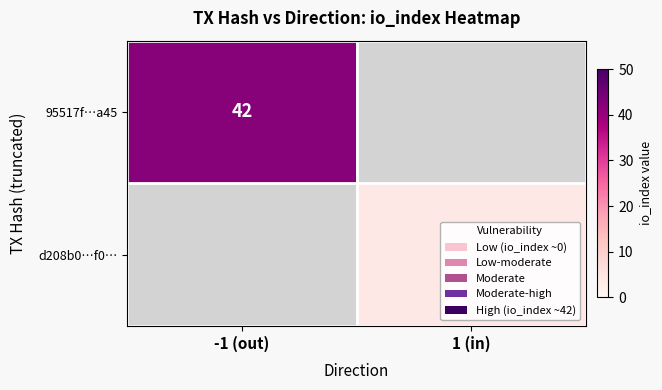

The d208b0…f0… series shows 7 at 1 (in). True or false?

False